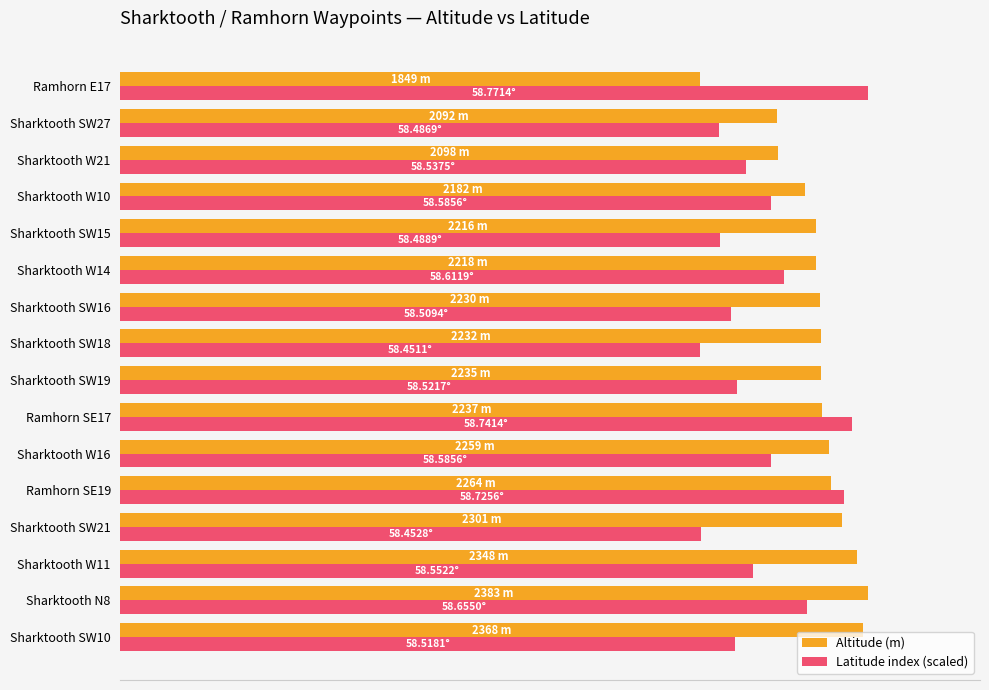

What are all the series names shown in the legend?

Altitude (m), Latitude index (scaled)